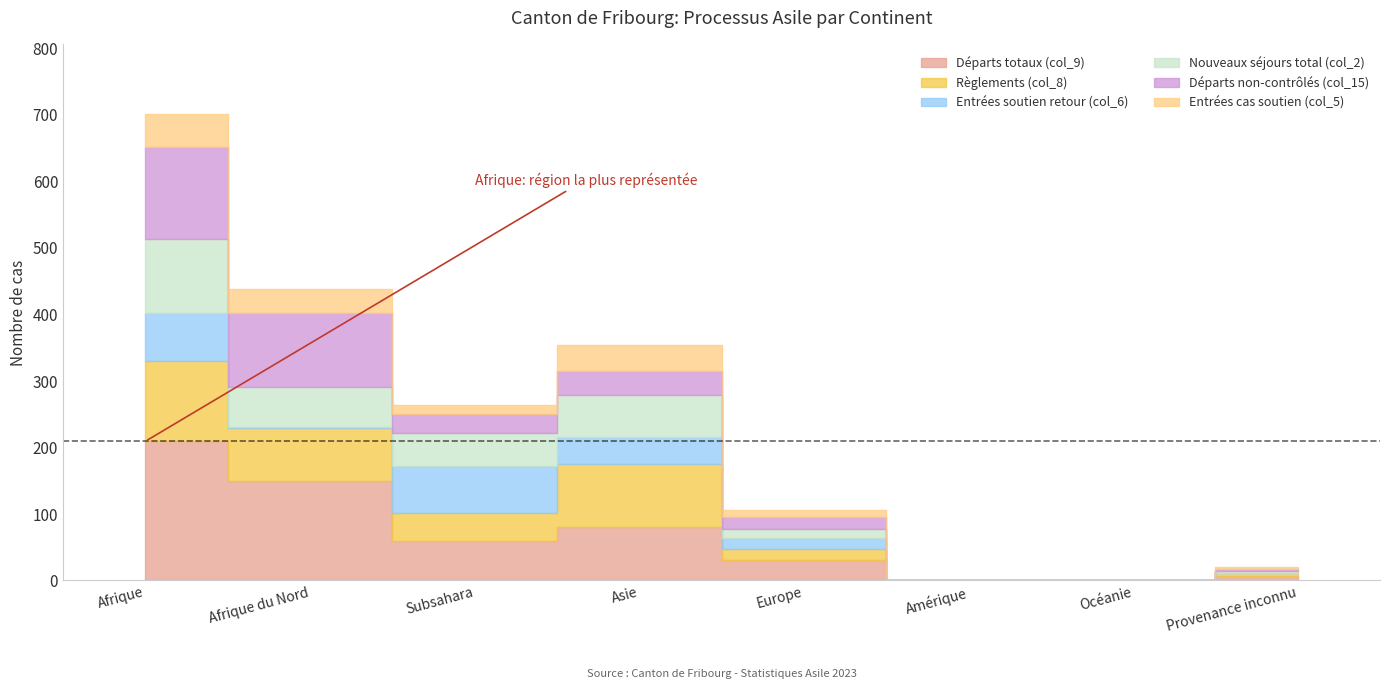

Does the chart display data point markers on the line(s)?

No